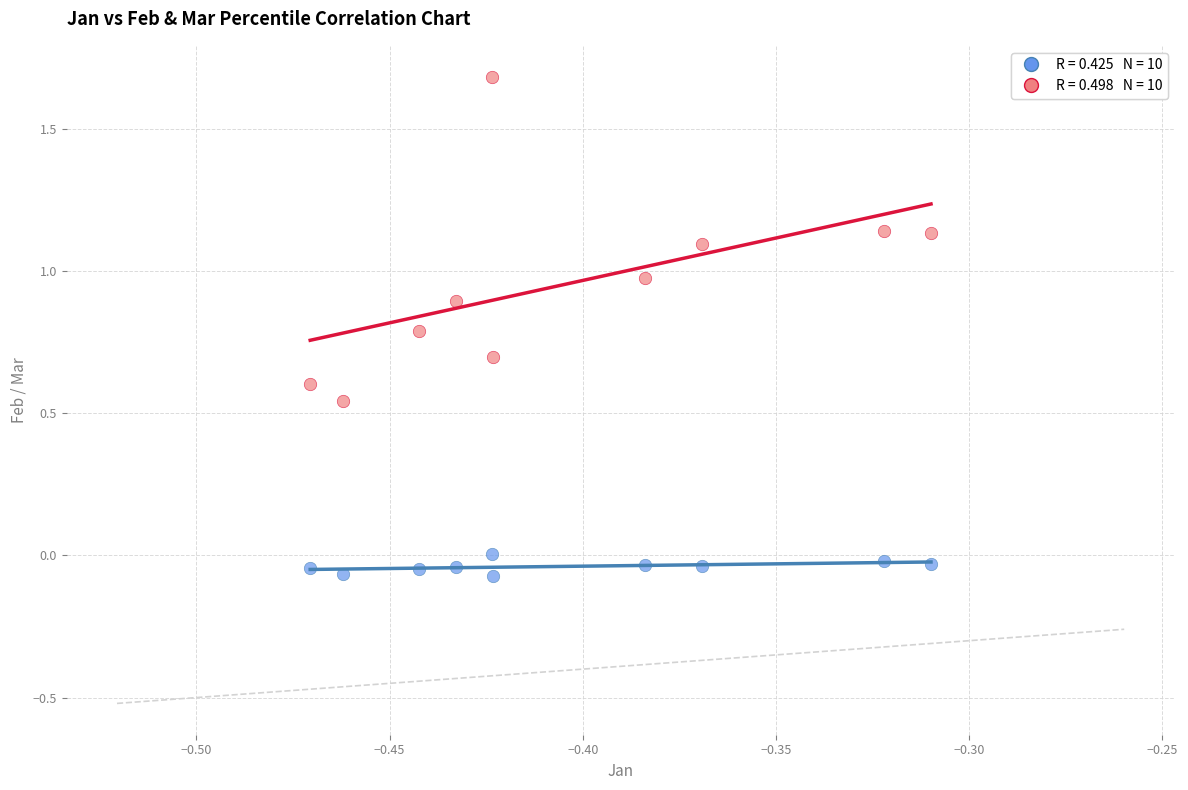

Across all data points, what is the range of Y values (max minus min)?

1.8